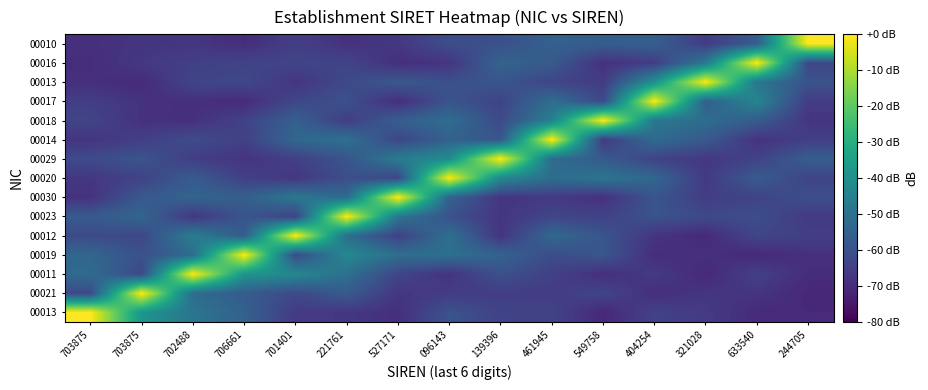

What is the spread (max minus min) of values at 096143?

68.1